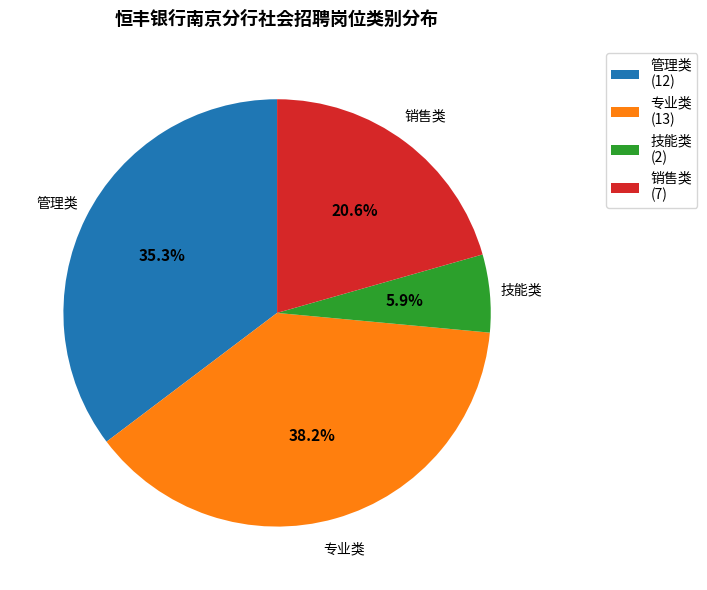

Which category has the biggest portion of the pie?

专业类 (13)